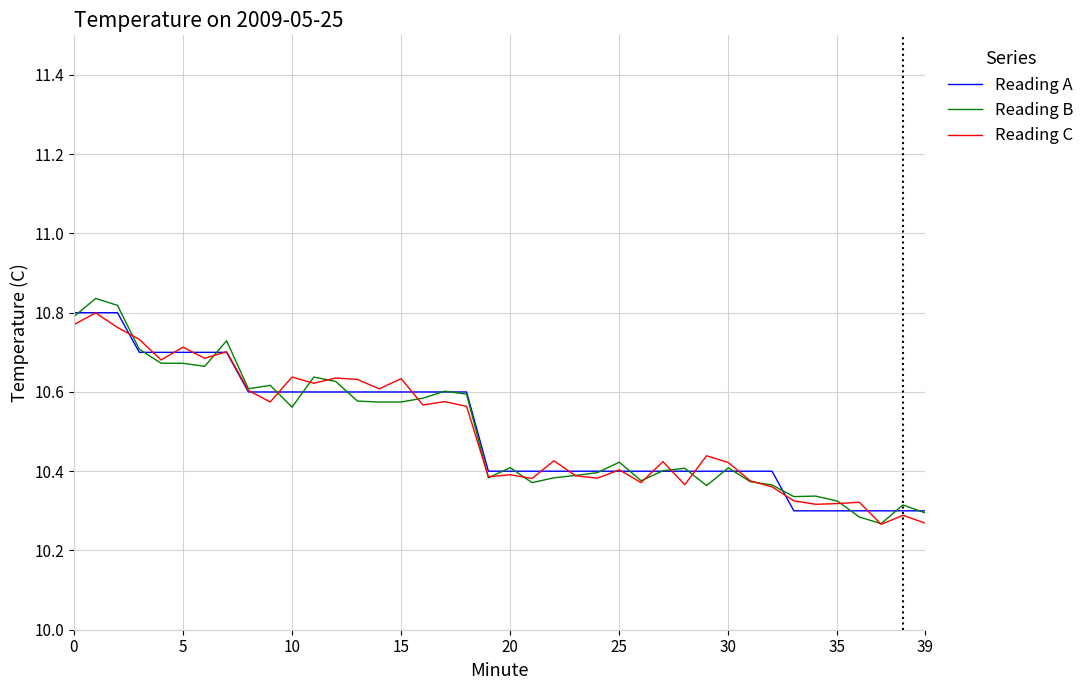

Which series has the largest range (max minus min)?

Reading B